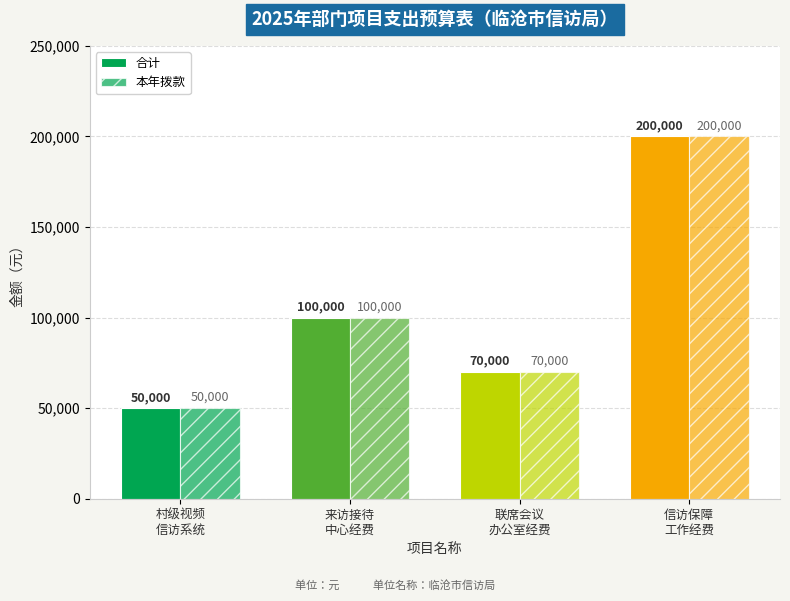

Where is 合计 nearest to the value 125000?

来访接待
中心经费